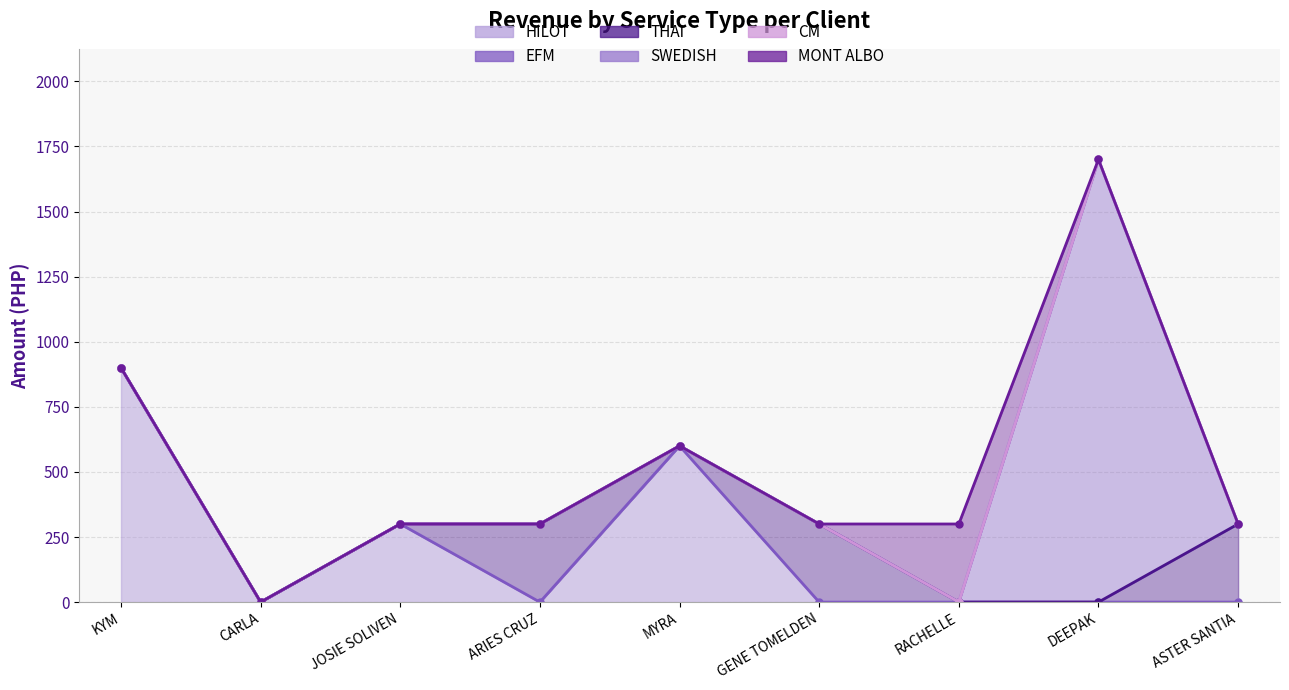

True or false: HILOT and CM intersect in this chart.

False